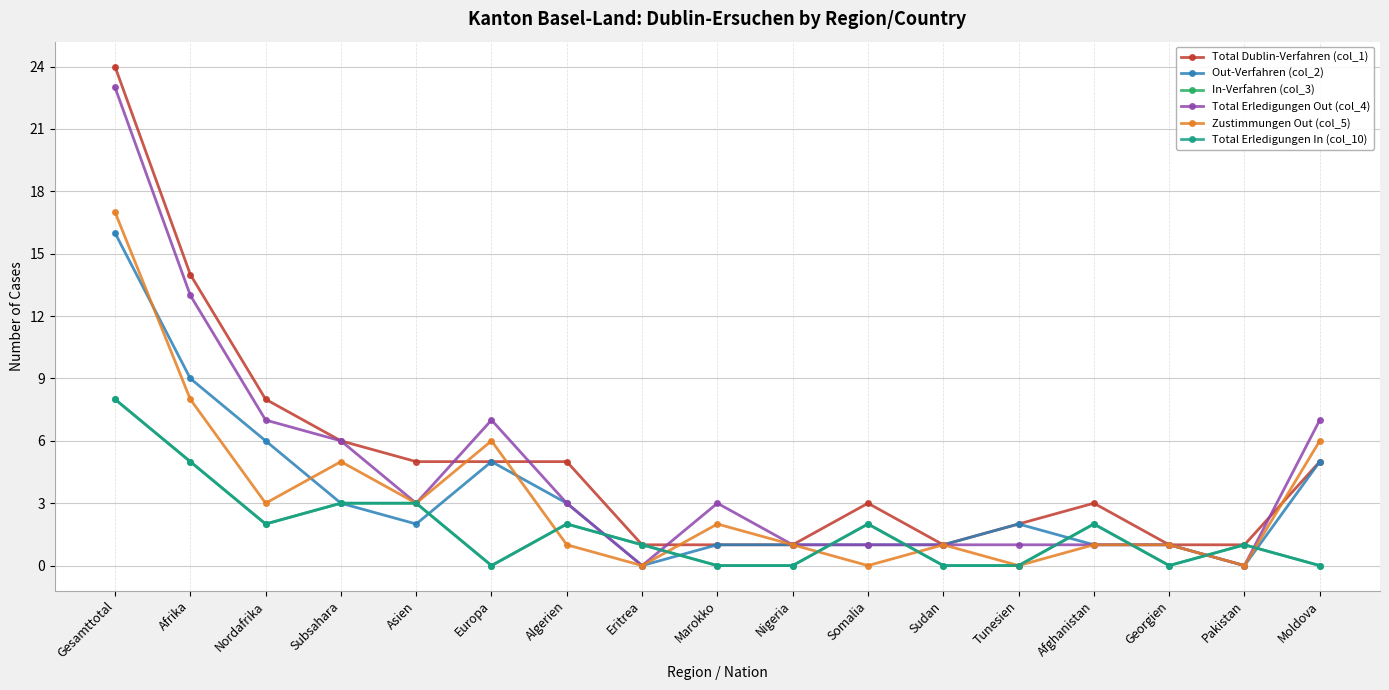

True or false: Total Erledigungen Out (col_4) and Total Dublin-Verfahren (col_1) intersect in this chart.

True